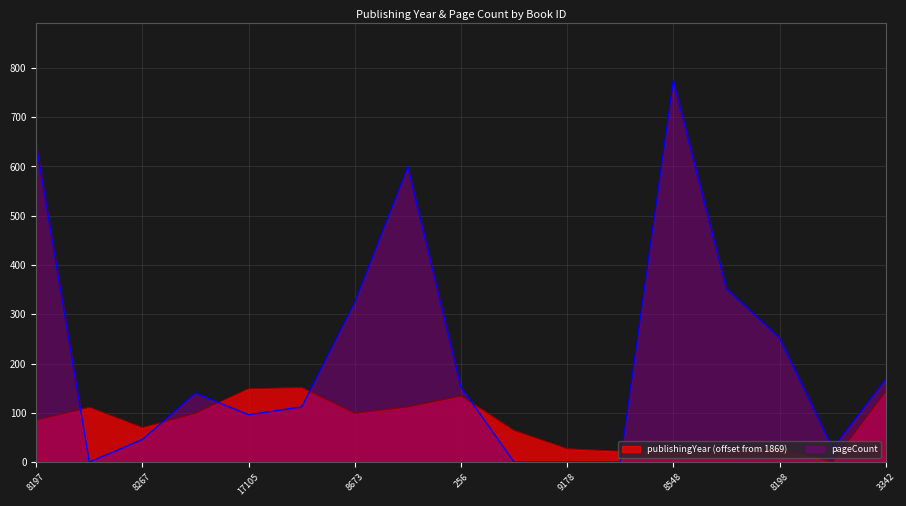

At which label does publishingYear reach its peak?

17106